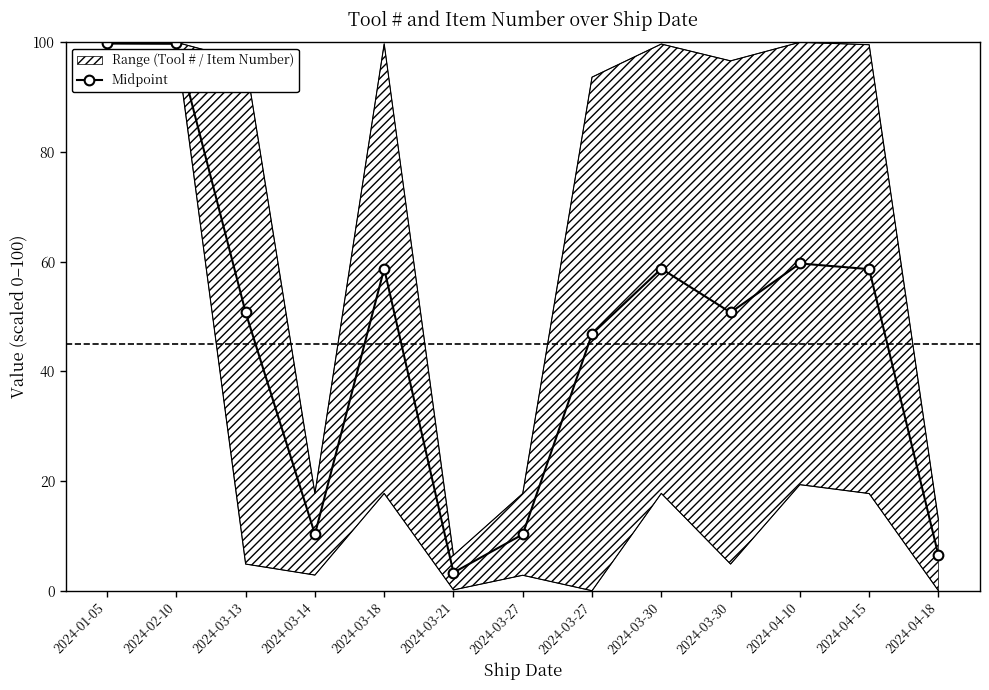

The chart shows a value of 58.7 at 2024-03-30. True or false?

True